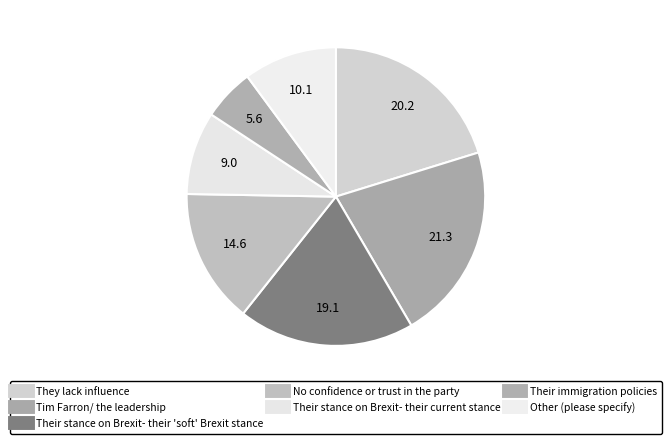

Does Their stance on Brexit- their current stance represent more than half of the total?

No